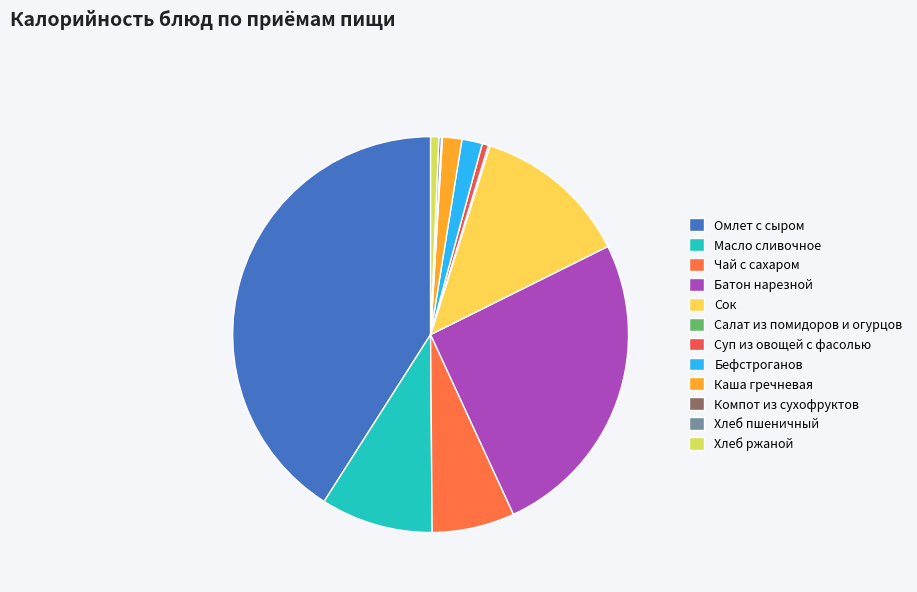

Is it true that Салат из помидоров и огурцов is 1% of the pie?

False